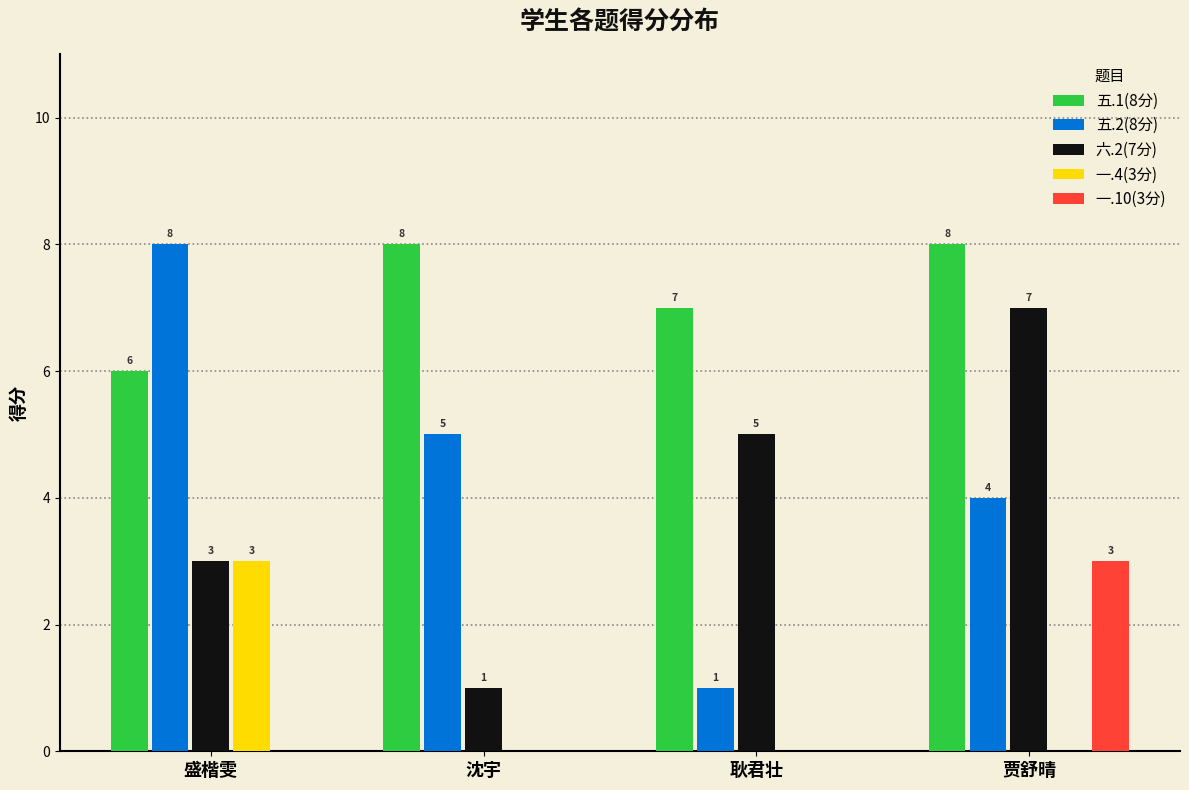

What are all the series names shown in the legend?

五.1(8分), 五.2(8分), 六.2(7分), 一.4(3分), 一.10(3分)